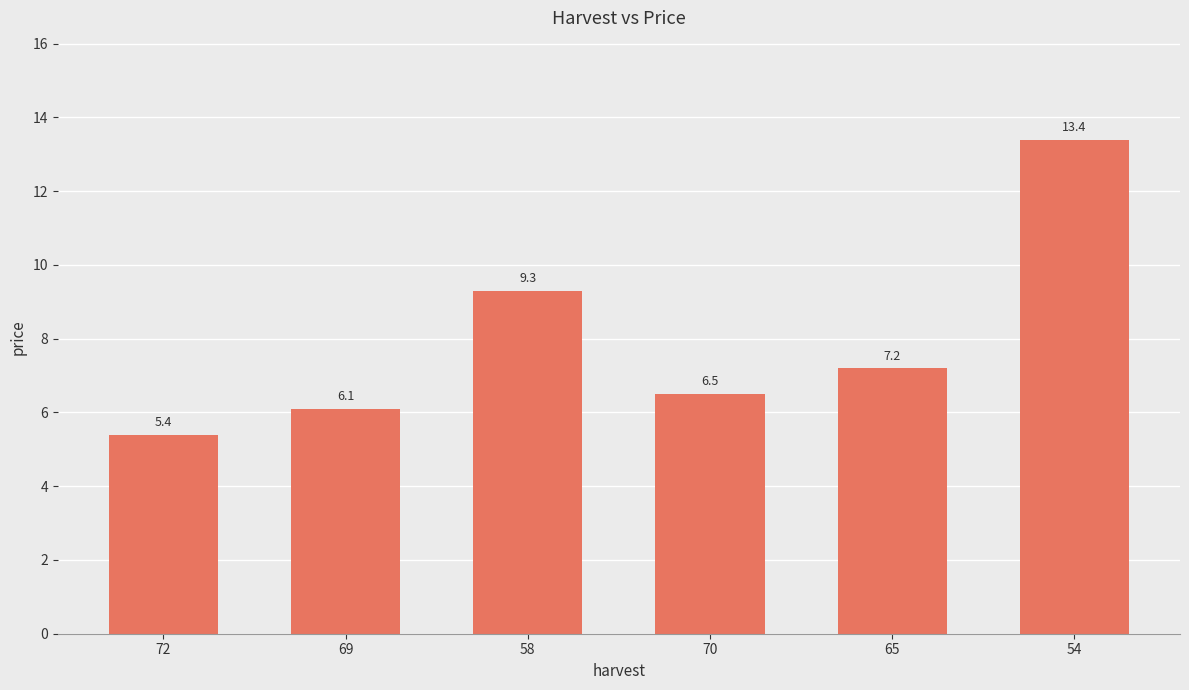

Approximately how many times larger is the value at 65 compared to 54?

0.5